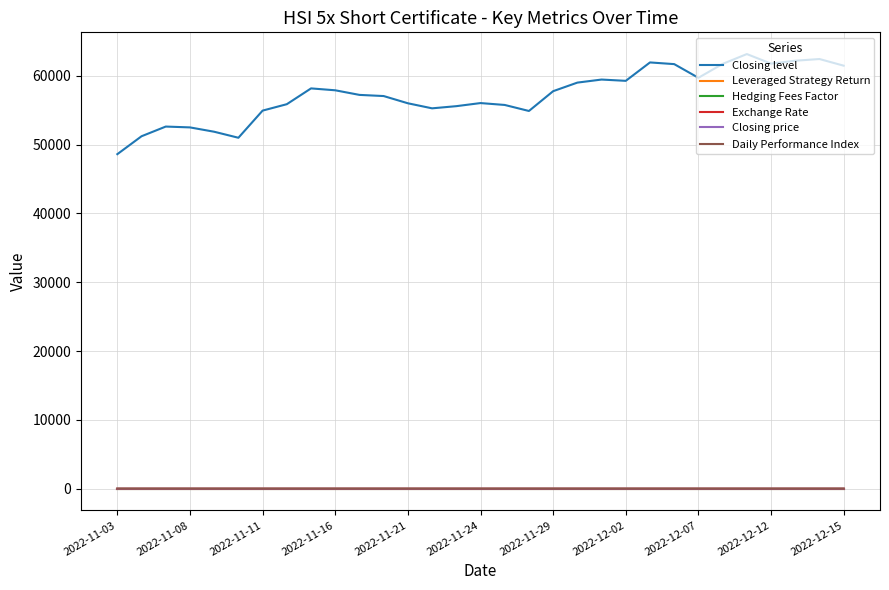

What are all the series names shown in the legend?

Closing level, Leveraged Strategy Return, Hedging Fees Factor, Exchange Rate, Closing price, Daily Performance Index